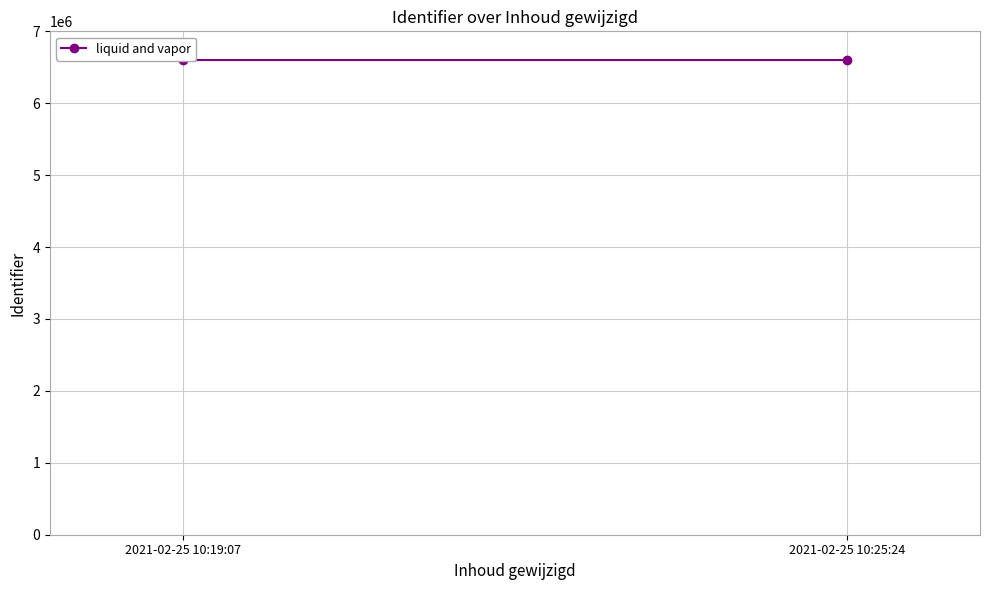

What is the label of the 1st point from the left?

2021-02-25 10:19:07